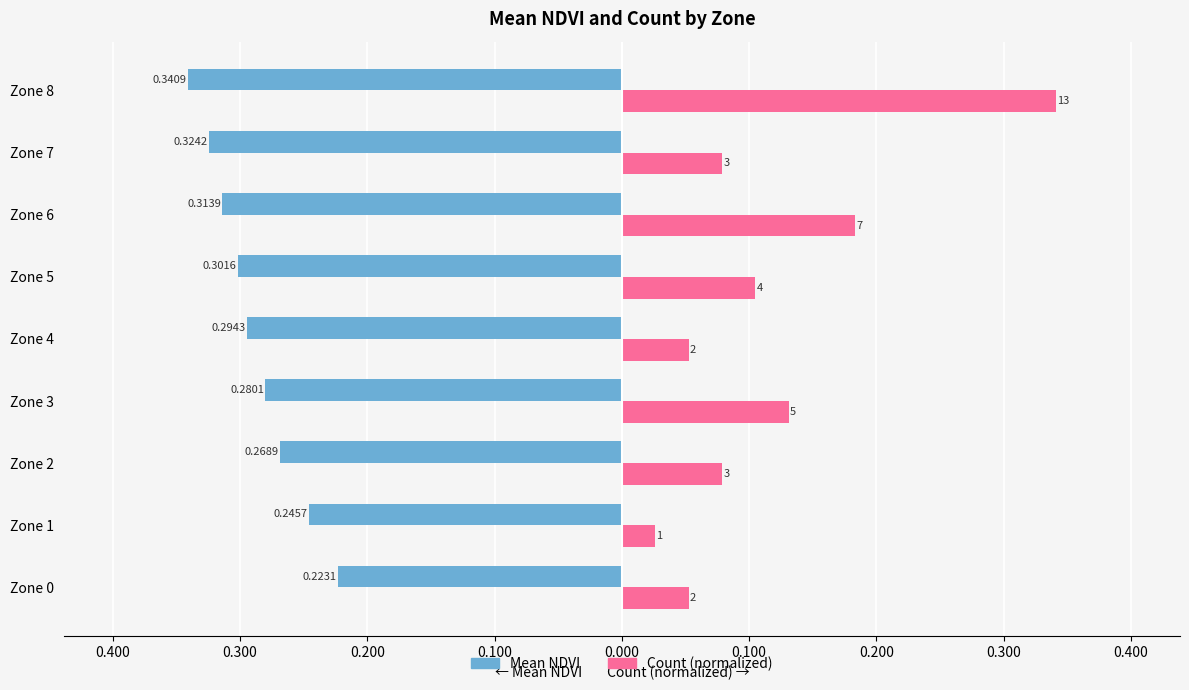

Which series has the widest spread of values?

Count (normalized)